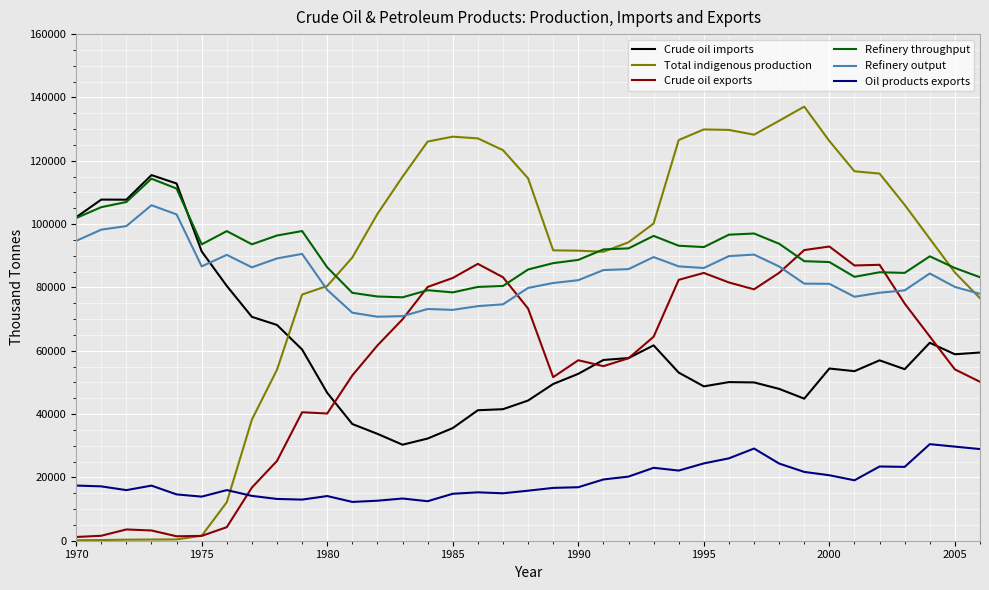

Count the number of data series in this chart.

6